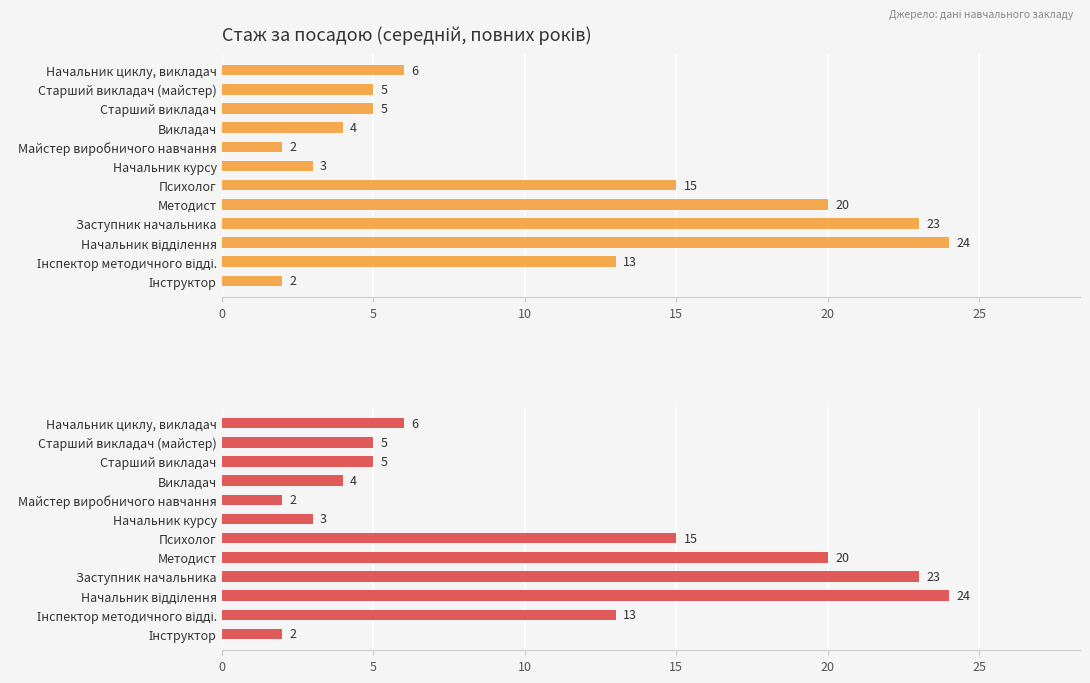

Reading right to left, extract all data points from this chart.

2	13	24	23	20	15	3	2	4	5	5	6